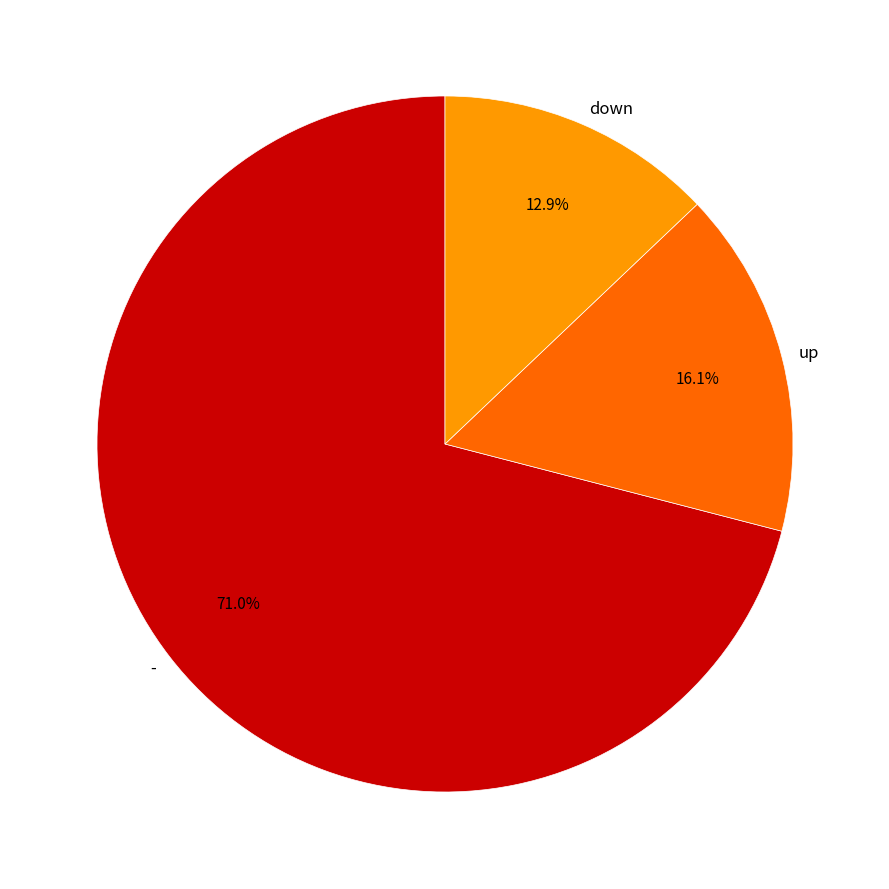

How many slices are in this pie chart?

3